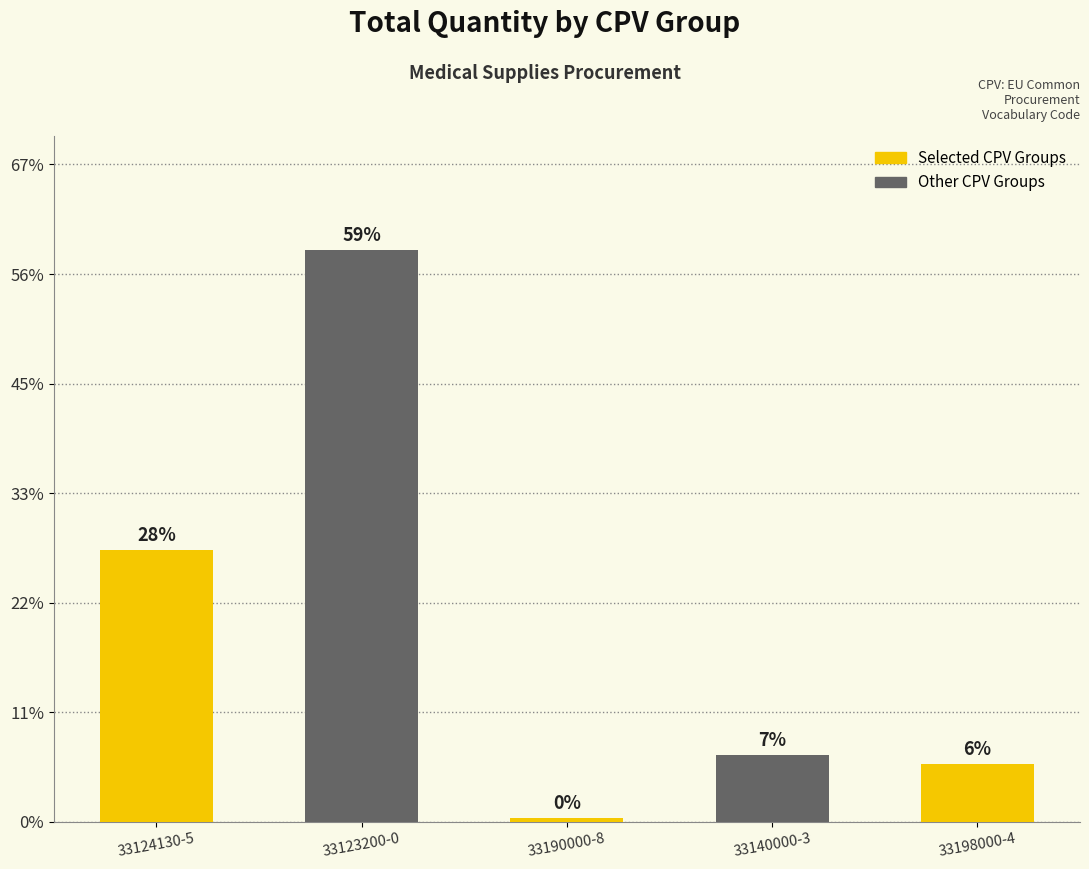

How many data points does each series have?

5